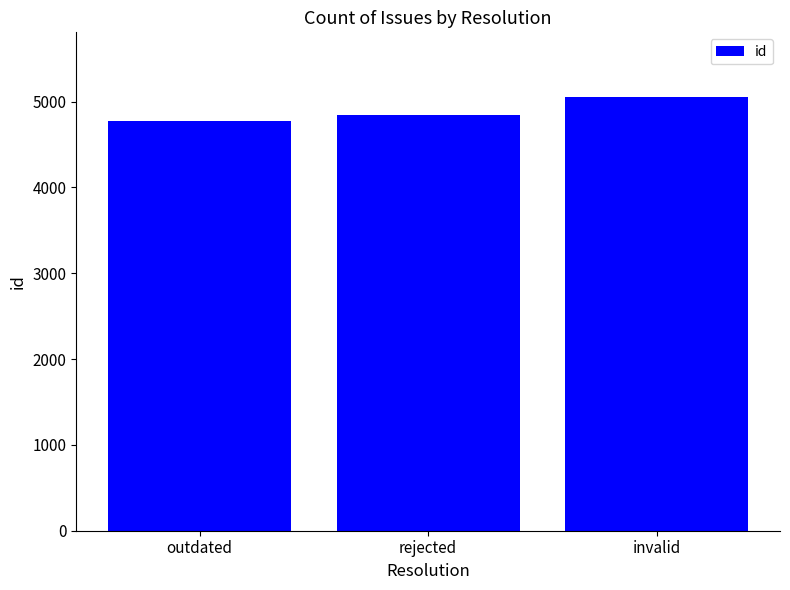

Reading right to left, what are all the values shown in this chart?

5049	4839	4773